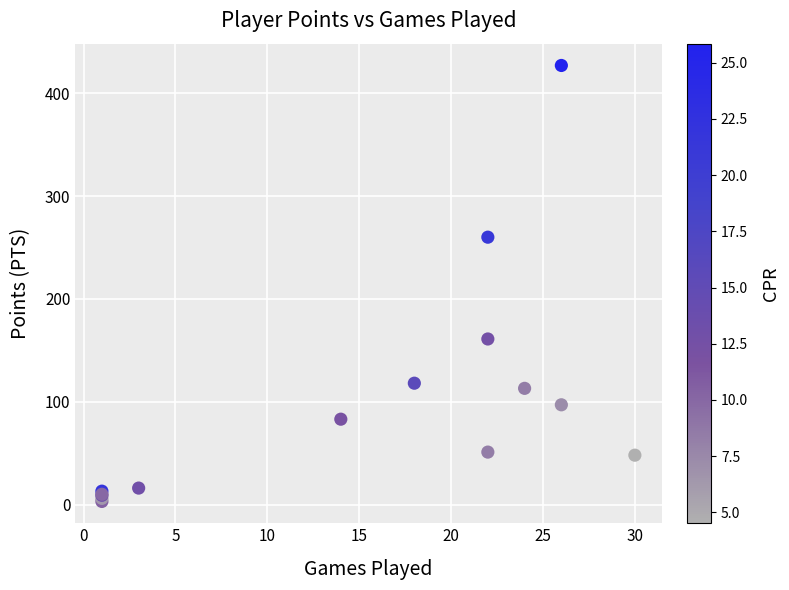

What Y value in the scatter plot is closest to 215?

260